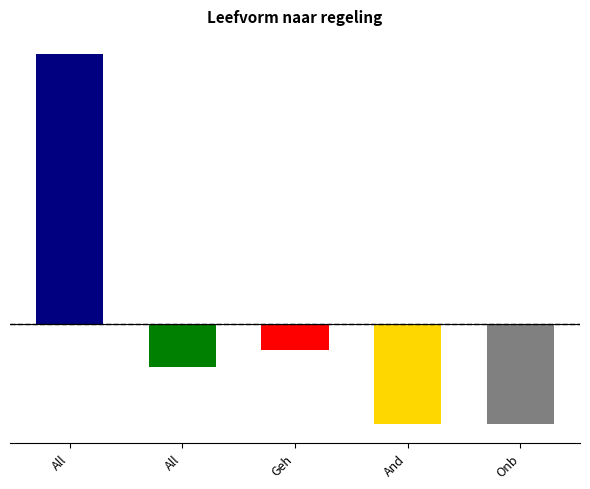

Between Bbz and Adreslozen, which series saw the biggest shift?

Alleenstaande